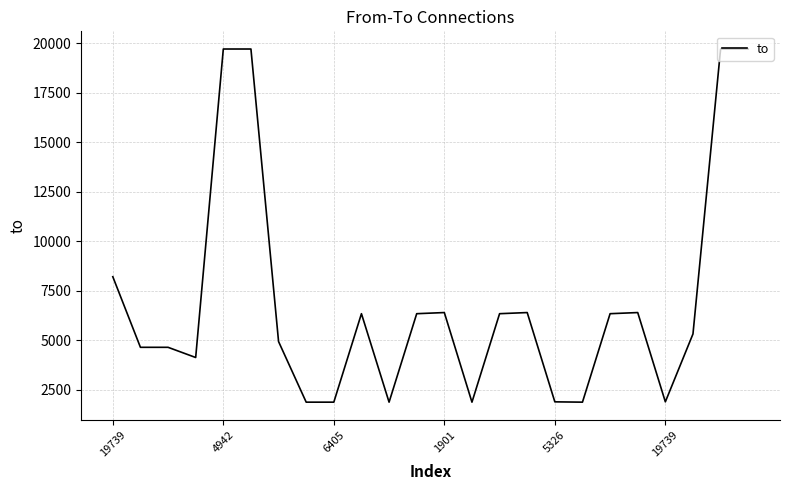

How many lines are shown in the chart?

1